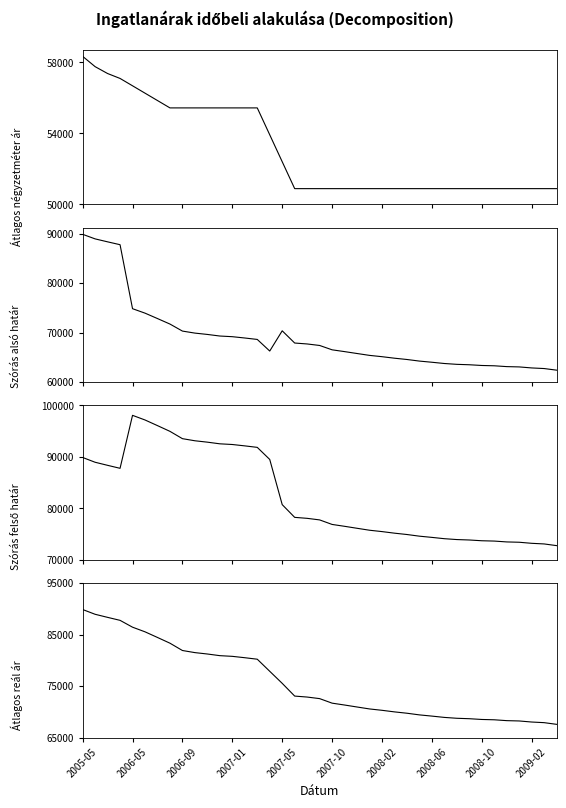

Reading left to right, what are all the values shown in this chart?

Átlagos négyzetméter ár: 58333	57752	57365	57088	56674	56259	55844	55429	55429	55429	55429	55429	55429	55429	55429	53914	52398	50883	50883	50883	50883	50883	50883	50883	50883	50883	50883	50883	50883	50883	50883	50883	50883	50883	50883	50883	50883	50883	50883
Szórás alsó határ: 89876	88950	88354	87774	74841	73942	72847	71735	70316	69907	69637	69316	69182	68917	68627	66282	70371	67901	67712	67407	66528	66165	65782	65404	65140	64834	64573	64251	64016	63762	63593	63509	63363	63300	63134	63072	62866	62743	62416
Szórás felső határ: 89876	88950	88354	87774	98053	97154	96059	94947	93528	93119	92849	92528	92394	92129	91839	89494	80727	78257	78068	77763	76884	76521	76138	75760	75496	75190	74929	74607	74372	74118	73949	73865	73719	73656	73490	73428	73222	73099	72772
Átlagos reál ár: 89876	88950	88354	87774	86447	85548	84453	83341	81922	81513	81243	80922	80788	80523	80233	77888	75549	73079	72890	72585	71706	71343	70960	70582	70318	70012	69751	69429	69194	68940	68771	68687	68541	68478	68312	68250	68044	67921	67594